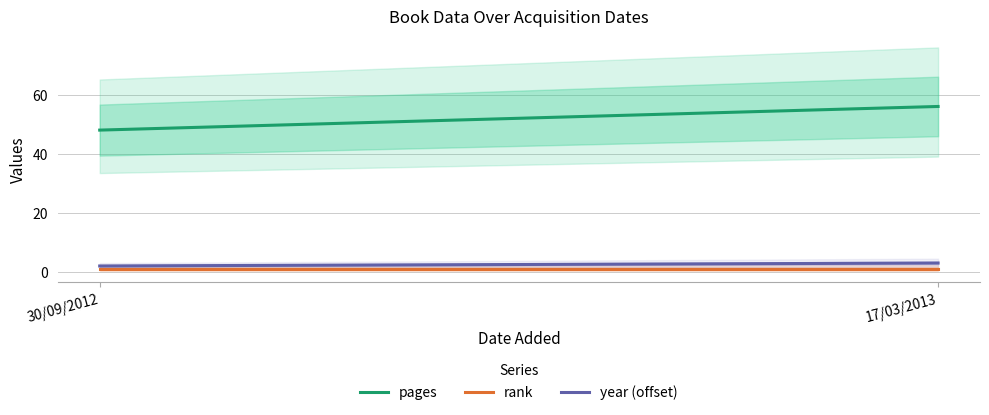

What is the label of the 2nd point from the left?

17/03/2013